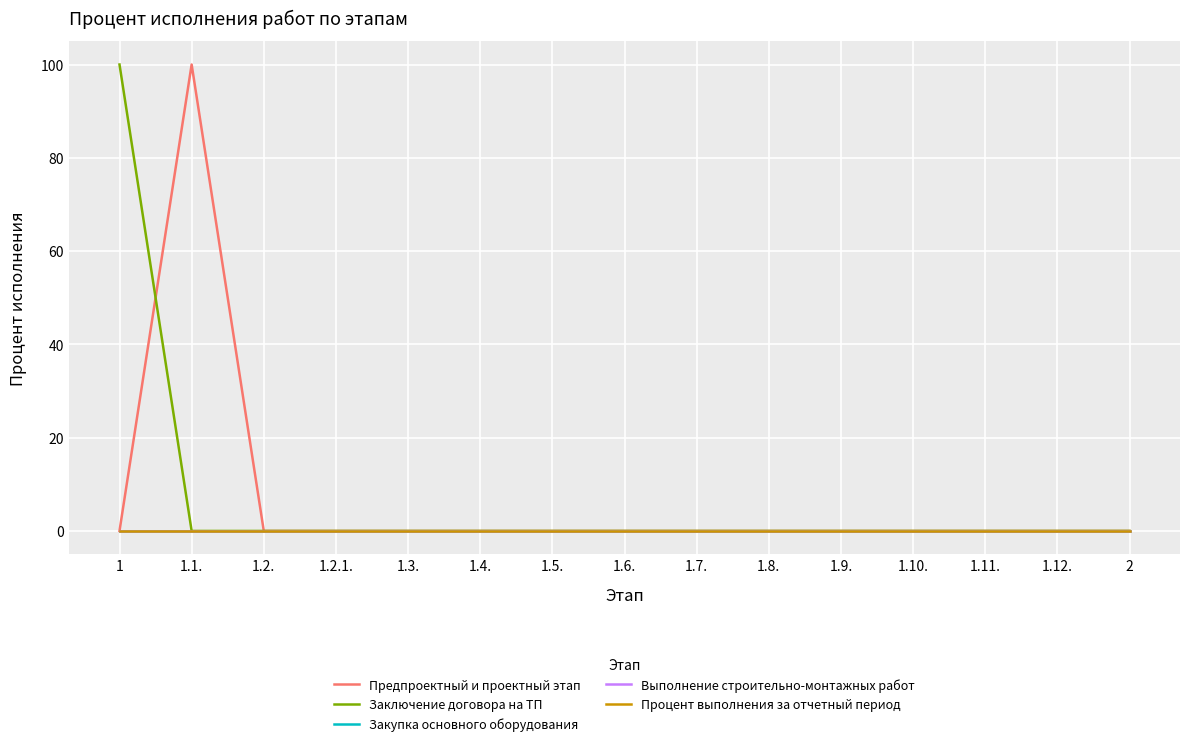

True or false: Процент выполнения за отчетный период and Предпроектный и проектный этап intersect in this chart.

False